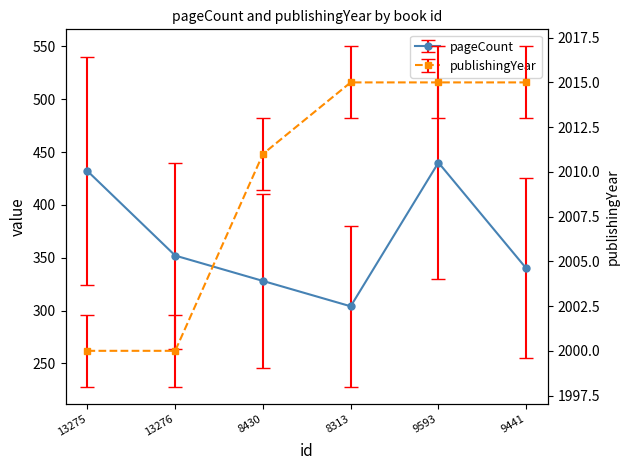

Where is publishingYear nearest to the value 2007?

8430